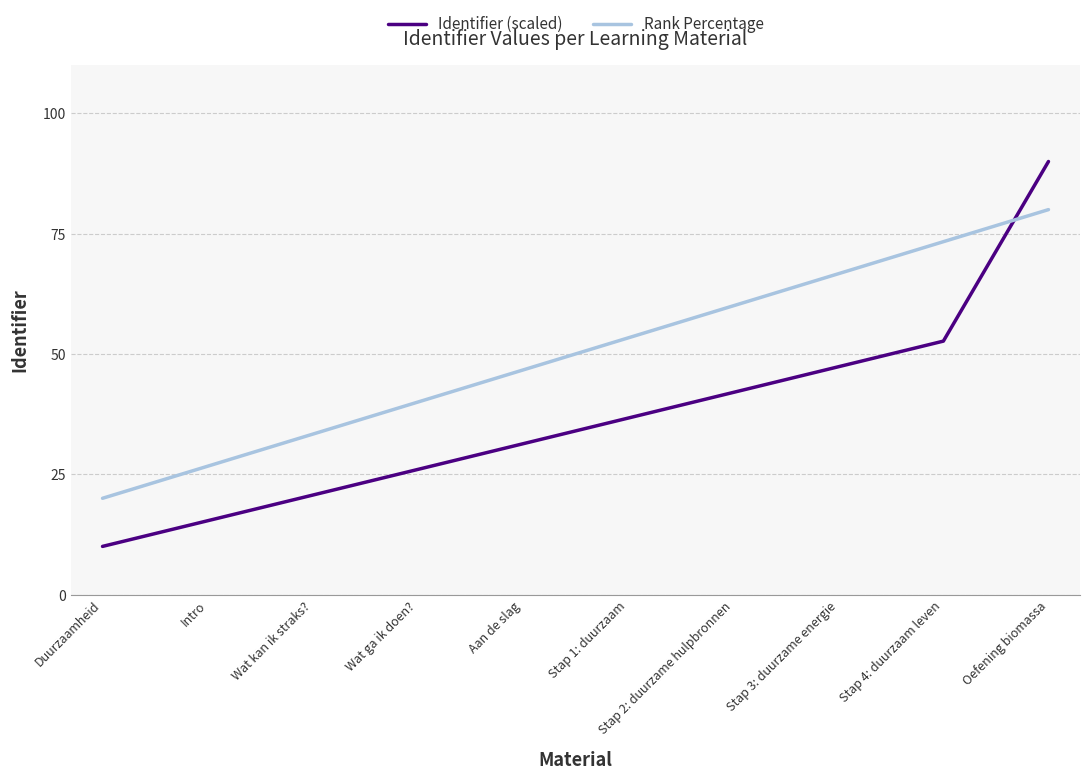

Reading left to right, what are all the values shown in this chart?

Identifier (scaled): Duurzaamheid=10.0	Intro=15.3	Wat kan ik straks?=20.7	Wat ga ik doen?=26.0	Aan de slag=31.3	Stap 1: duurzaam=36.7	Stap 2: duurzame hulpbronnen=42.0	Stap 3: duurzame energie=47.3	Stap 4: duurzaam leven=52.7	Oefening biomassa=90.0
Rank Percentage: Duurzaamheid=20.0	Intro=26.7	Wat kan ik straks?=33.3	Wat ga ik doen?=40.0	Aan de slag=46.7	Stap 1: duurzaam=53.3	Stap 2: duurzame hulpbronnen=60.0	Stap 3: duurzame energie=66.7	Stap 4: duurzaam leven=73.3	Oefening biomassa=80.0